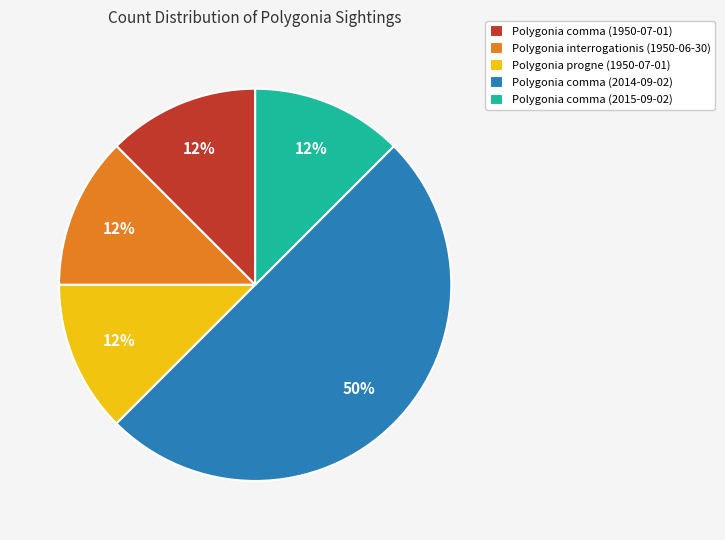

How many slices are in this pie chart?

5